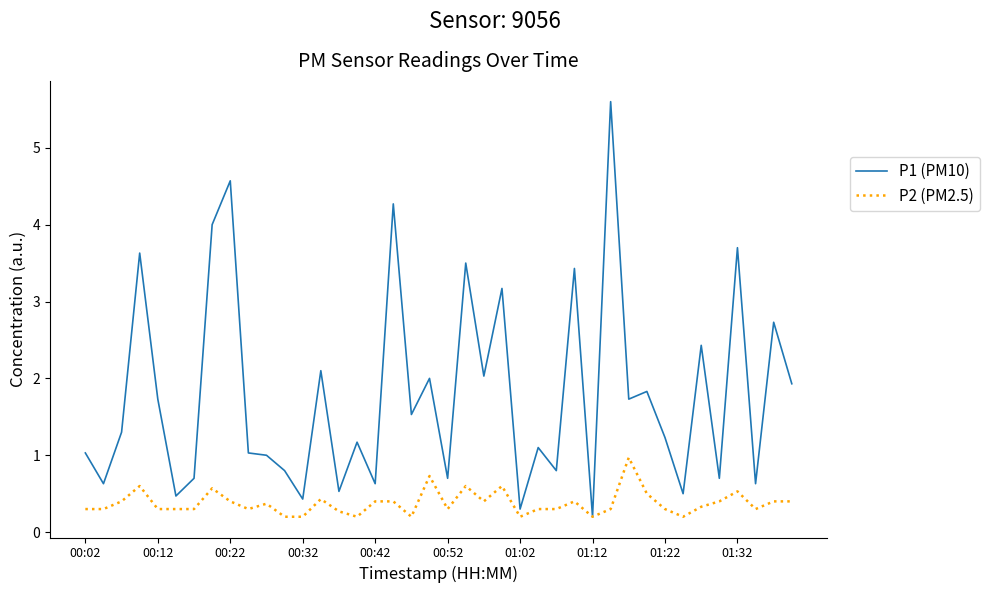

Which series has the largest total across all categories?

P1 (PM10)